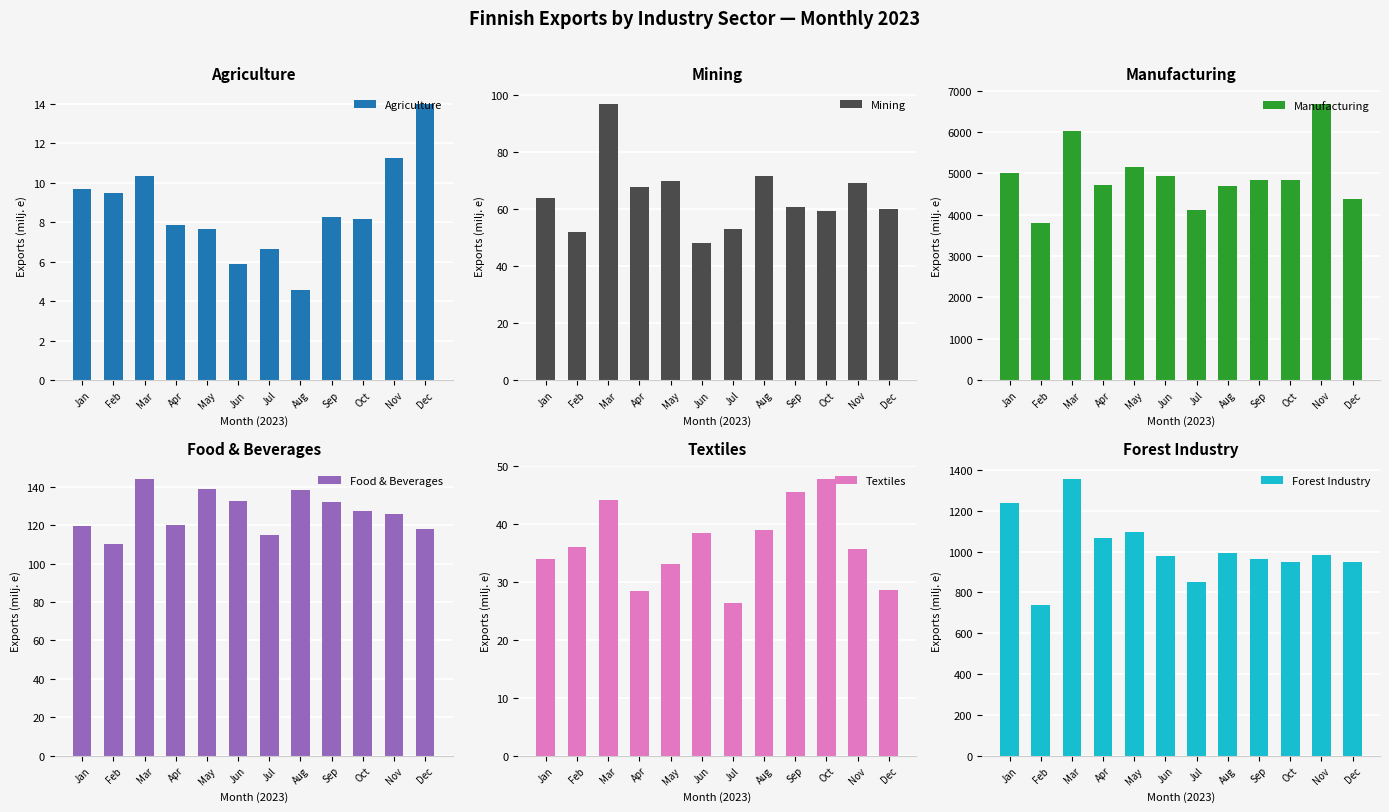

What is the minimum value for Manufacturing?

3792.9